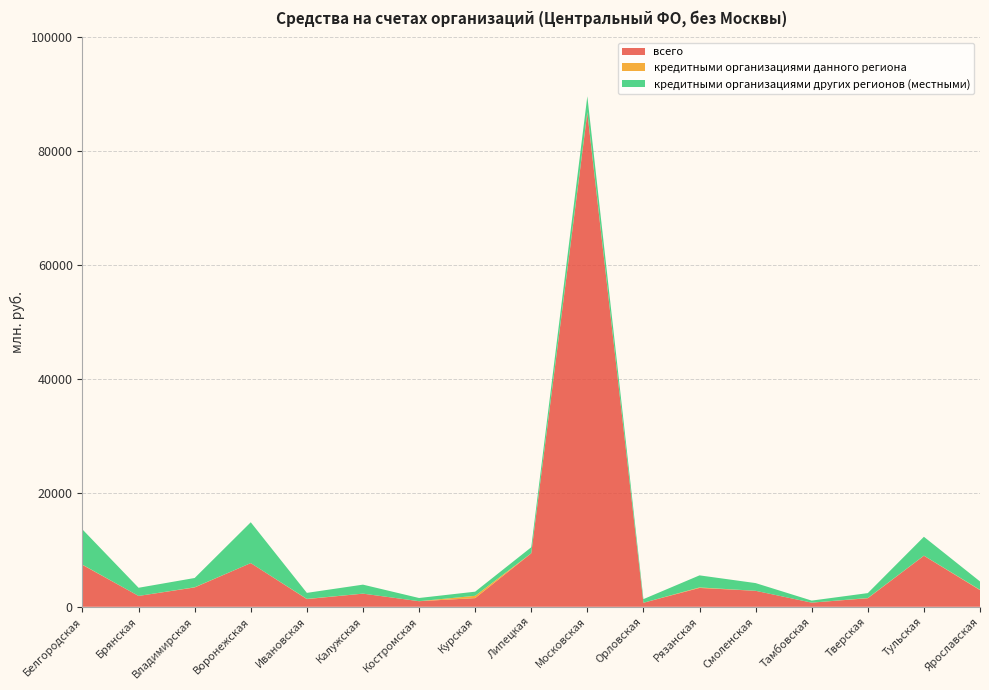

Reading left to right, transcribe all the data shown in this chart.

всего: Белгородская=7352	Брянская=1906	Владимирская=3396	Воронежская=7676	Ивановская=1350	Калужская=2308	Костромская=981	Курская=1521	Липецкая=9386	Московская=86765	Орловская=708	Рязанская=3311	Смоленская=2806	Тамбовская=729	Тверская=1502	Тульская=8966	Ярославская=2926
кредитными организациями данного региона: Белгородская=45	Брянская=0	Владимирская=36	Воронежская=0	Ивановская=39	Калужская=5	Костромская=4	Курская=408	Липецкая=18	Московская=116	Орловская=0	Рязанская=90	Смоленская=0	Тамбовская=0	Тверская=37	Тульская=21	Ярославская=59
кредитными организациями других регионов (местными): Белгородская=6182	Брянская=1433	Владимирская=1625	Воронежская=7168	Ивановская=1055	Калужская=1576	Костромская=558	Курская=724	Липецкая=1049	Московская=2777	Орловская=636	Рязанская=2117	Смоленская=1355	Тамбовская=358	Тверская=864	Тульская=3307	Ярославская=1465